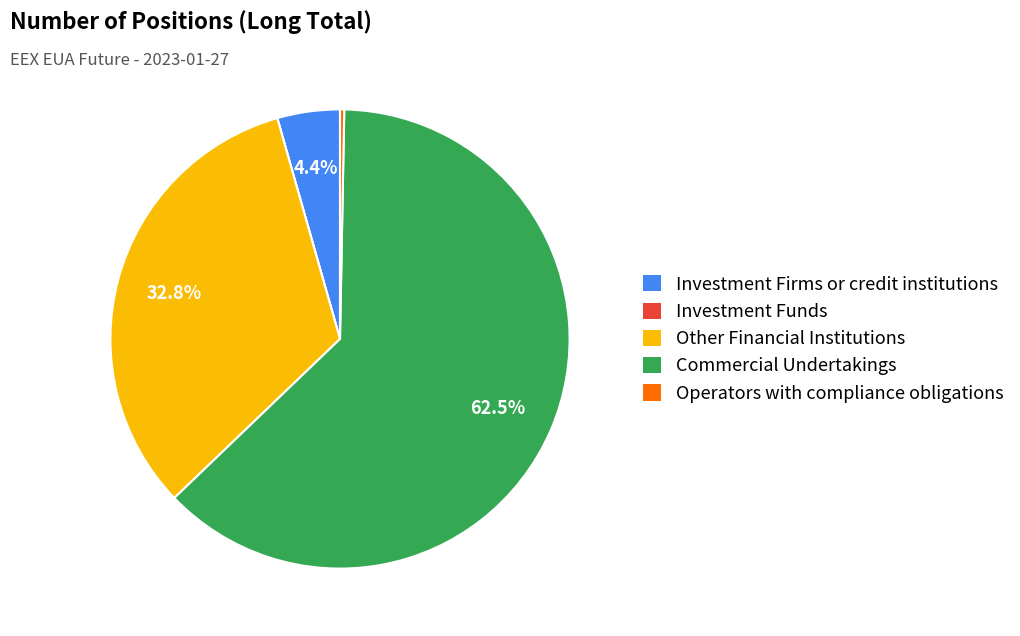

To the nearest percent, what is the average slice percentage?

20%